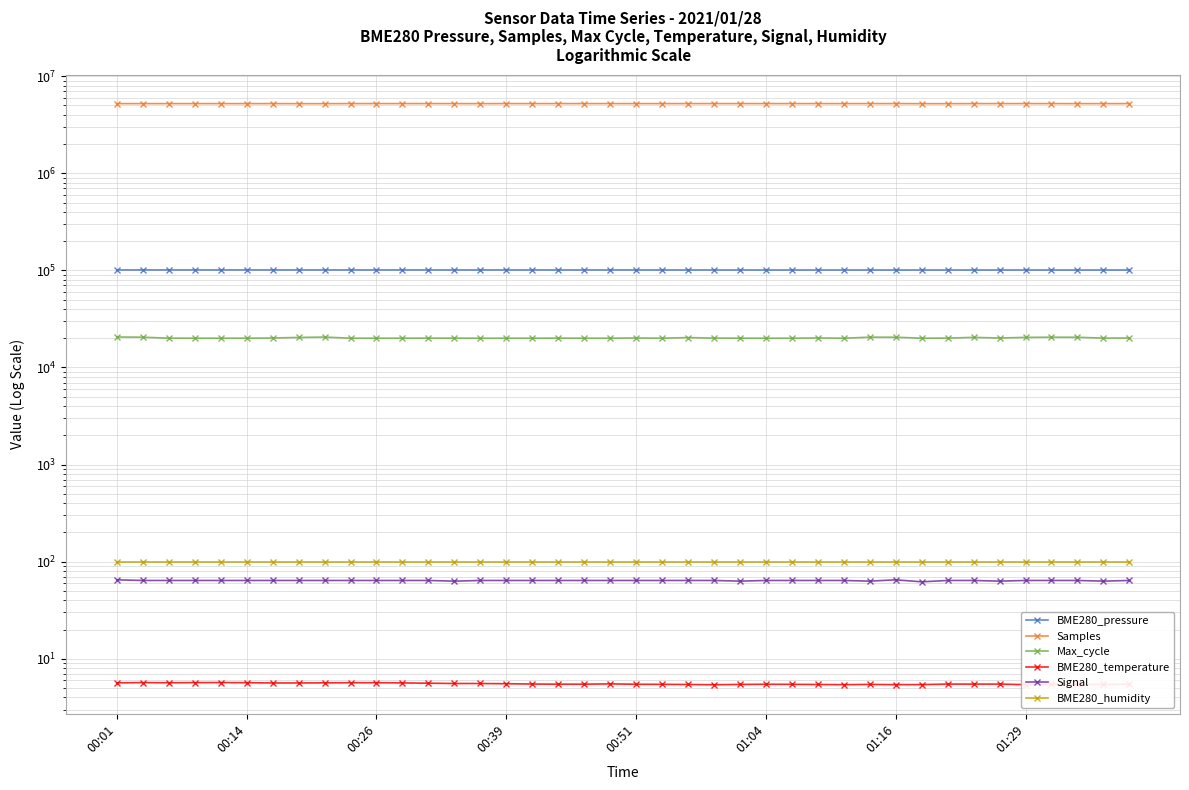

What is the difference between the BME280_temperature values at 25 and 23?

0.1